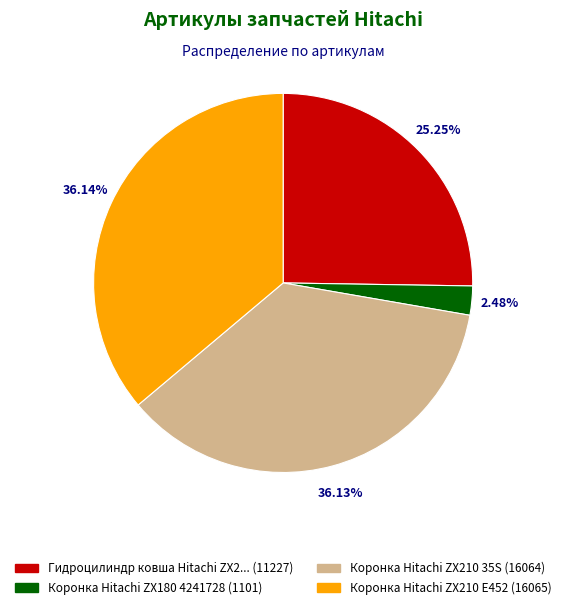

Is there any slice that represents more than half of the pie?

No